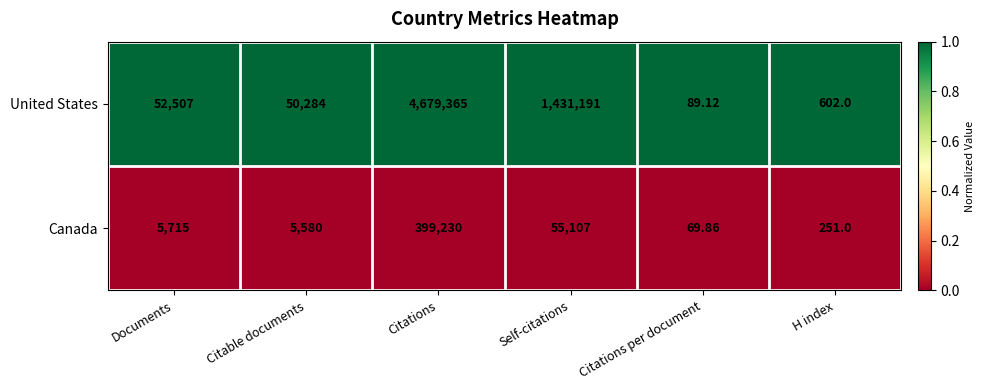

Which category has the highest value across all series?

Citations